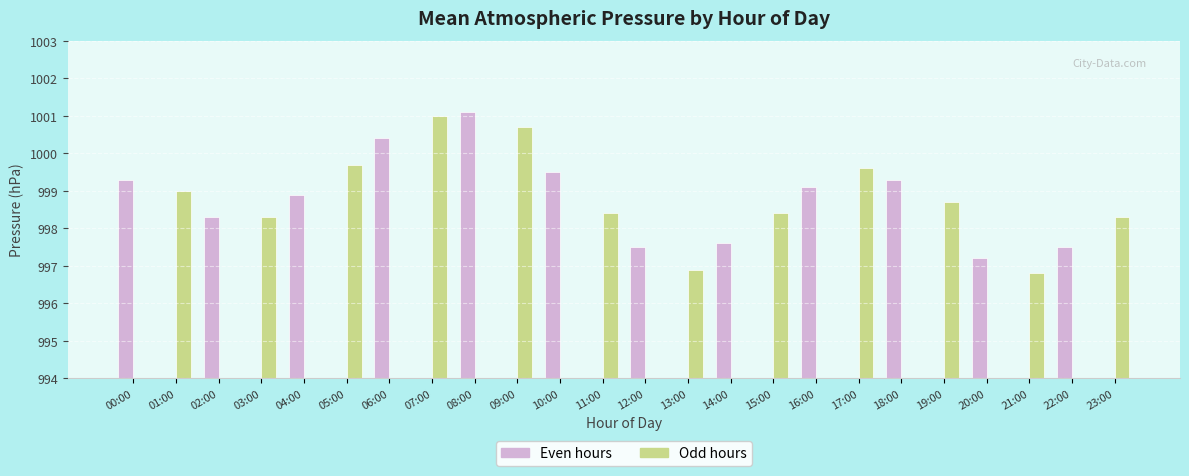

Reading left to right, extract all data points from this chart.

Even hours: 00:00=999.3	01:00=0.0	02:00=998.3	03:00=0.0	04:00=998.9	05:00=0.0	06:00=1000.4	07:00=0.0	08:00=1001.1	09:00=0.0	10:00=999.5	11:00=0.0	12:00=997.5	13:00=0.0	14:00=997.6	15:00=0.0	16:00=999.1	17:00=0.0	18:00=999.3	19:00=0.0	20:00=997.2	21:00=0.0	22:00=997.5	23:00=0.0
Odd hours: 00:00=0.0	01:00=999.0	02:00=0.0	03:00=998.3	04:00=0.0	05:00=999.7	06:00=0.0	07:00=1001.0	08:00=0.0	09:00=1000.7	10:00=0.0	11:00=998.4	12:00=0.0	13:00=996.9	14:00=0.0	15:00=998.4	16:00=0.0	17:00=999.6	18:00=0.0	19:00=998.7	20:00=0.0	21:00=996.8	22:00=0.0	23:00=998.3